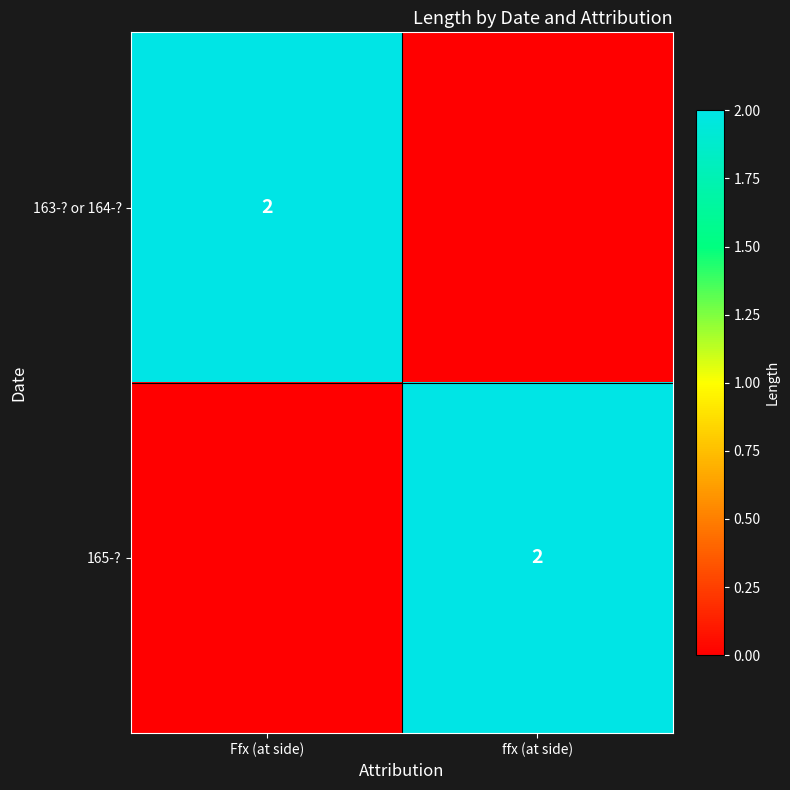

Is it true that 163-? or 164-? equals 2 at Ffx (at side)?

True